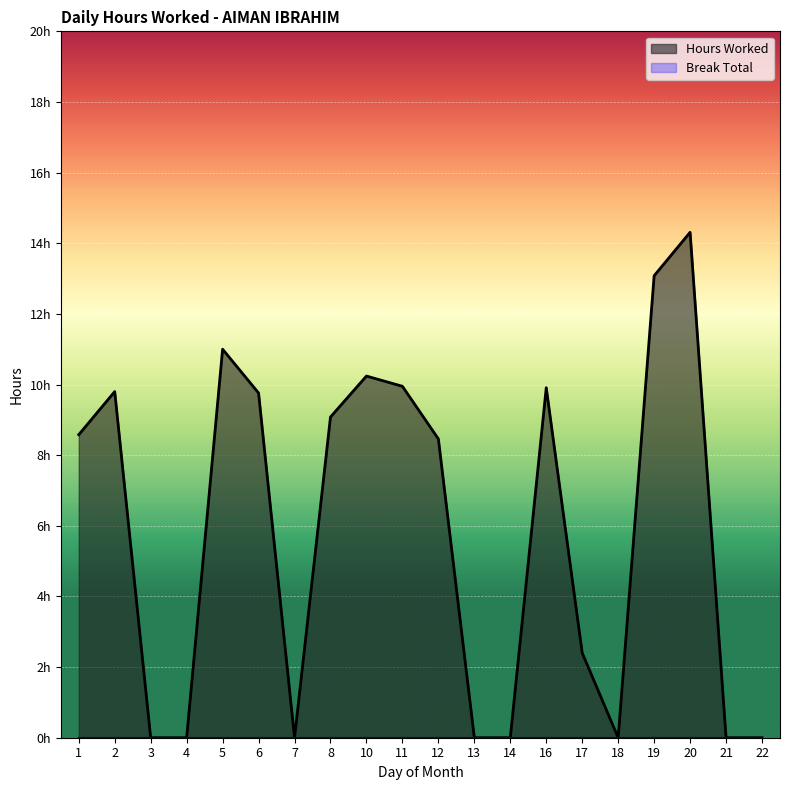

What is the change in value from 7 to 12?

+8.5